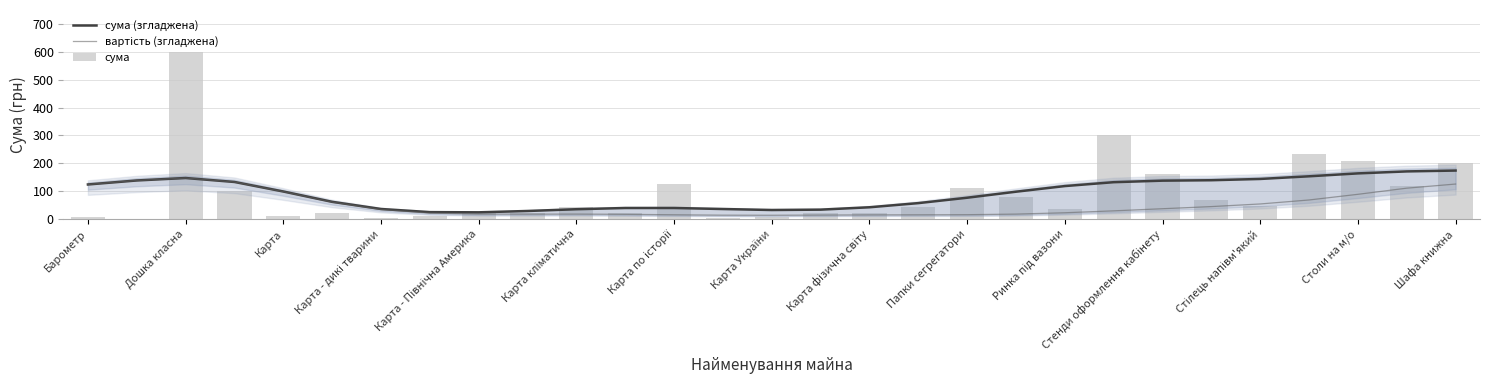

What is the difference between the highest and lowest values at 23?

94.5